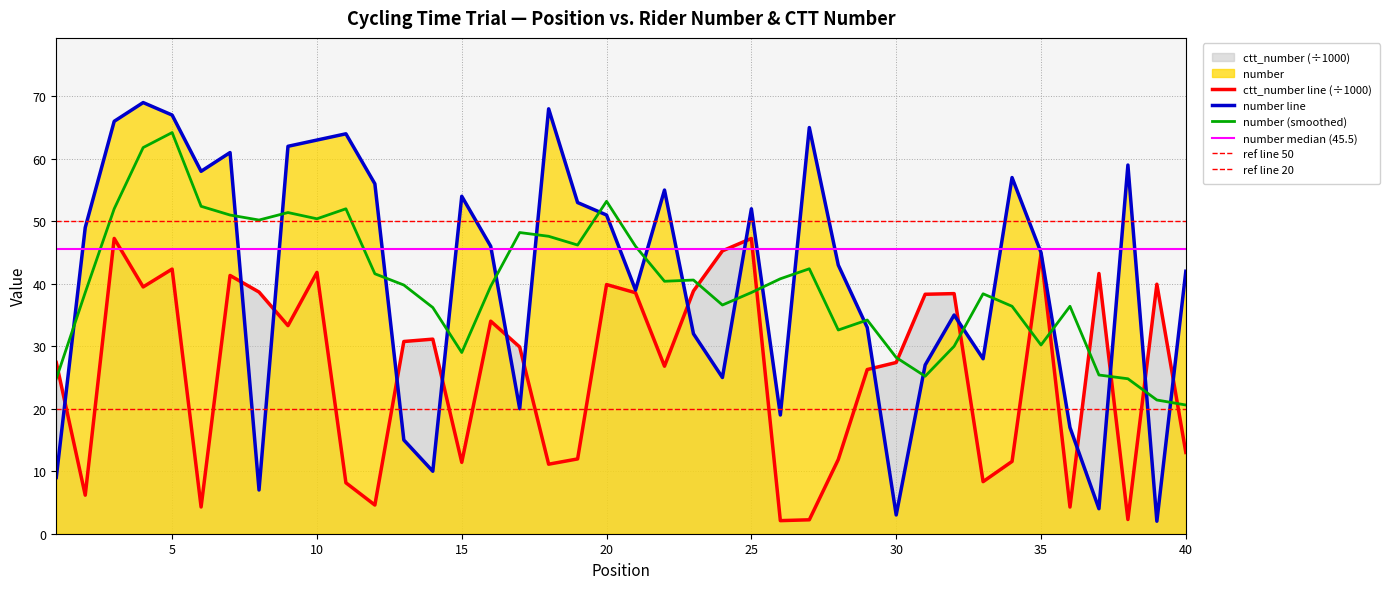

Does the chart have visible grid lines?

Yes